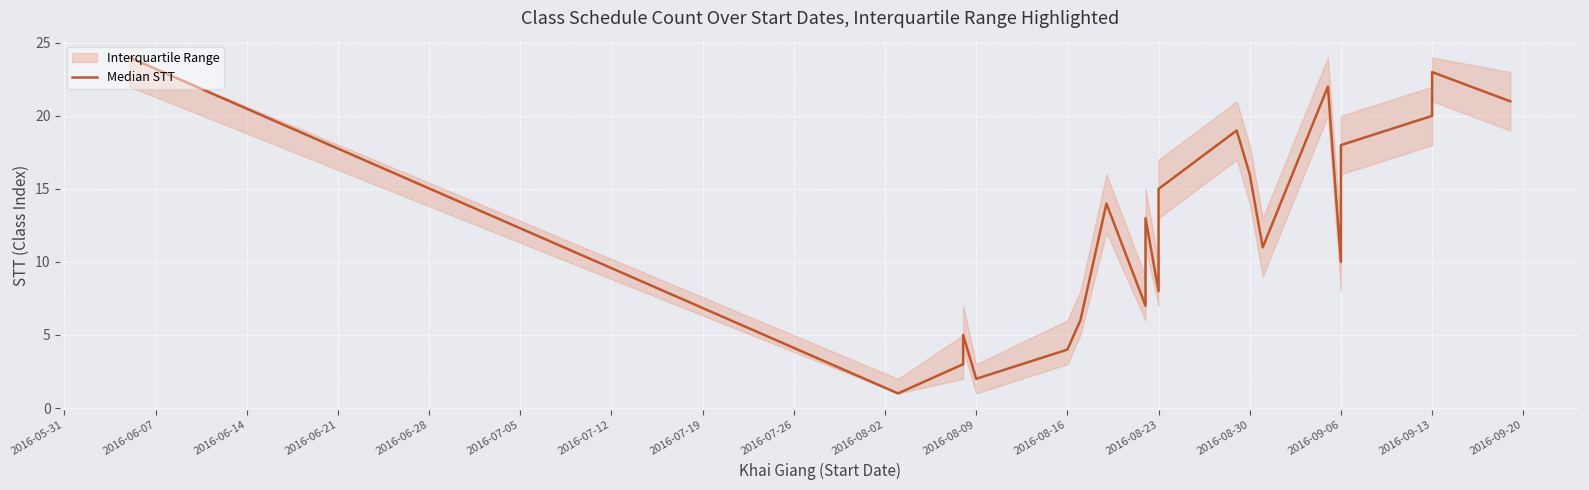

At which label is the value closest to 12?

2016-08-23